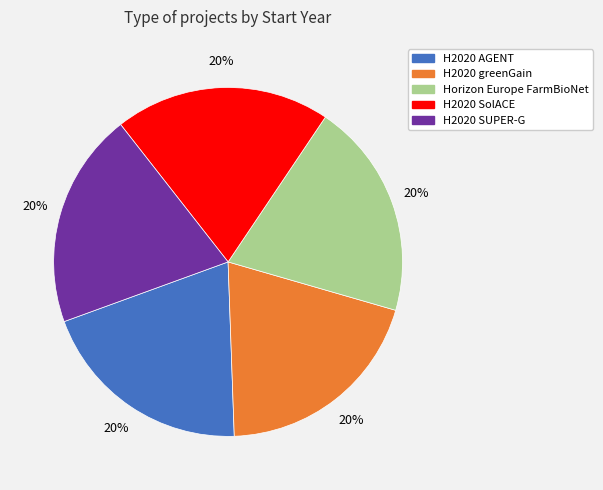

To the nearest percent, what is the average slice percentage?

20%